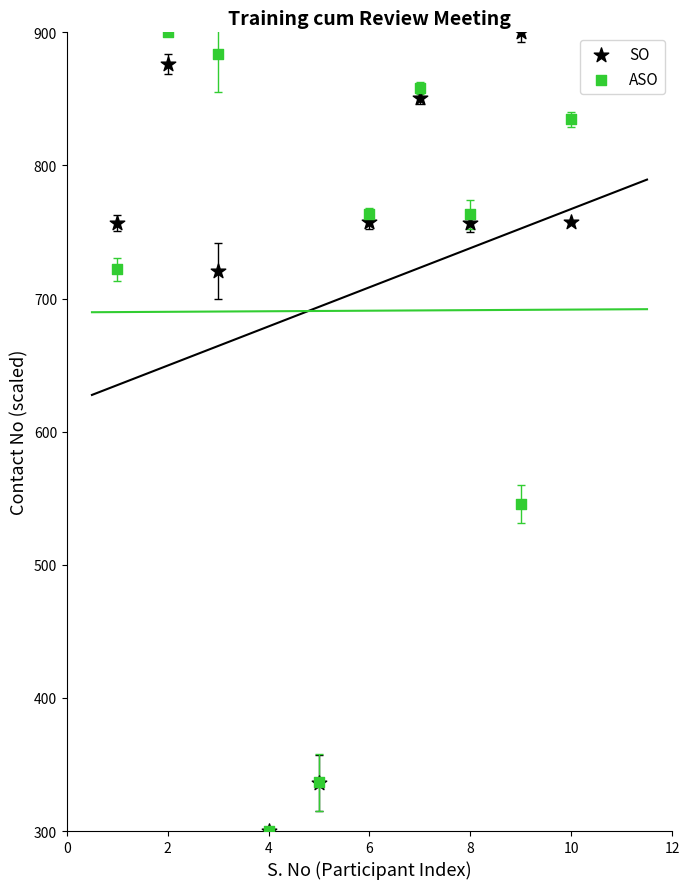

In the ASO series, what Y value is closest to 600?

545.7